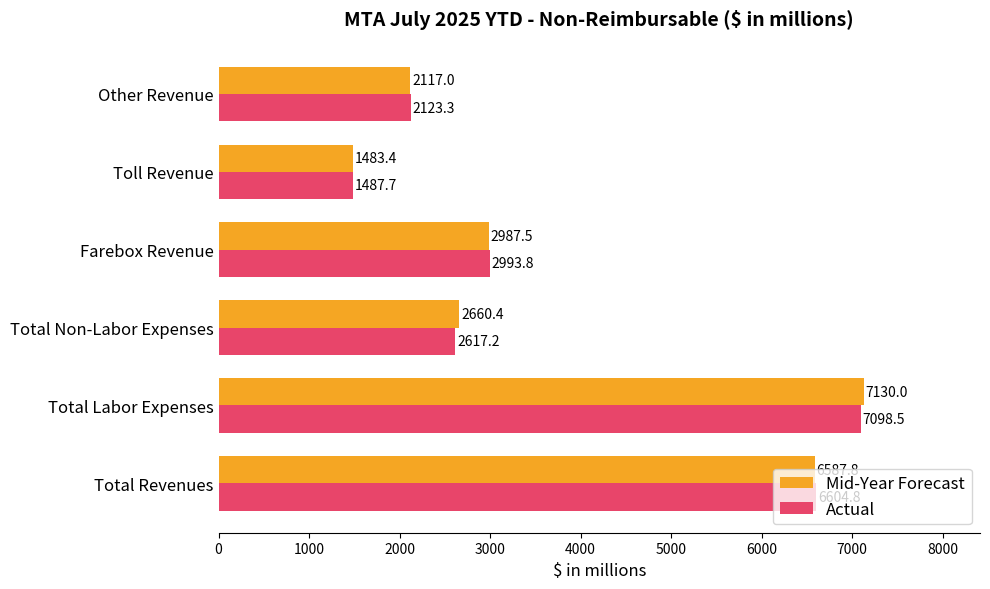

Which series has the largest total across all categories?

Mid-Year Forecast